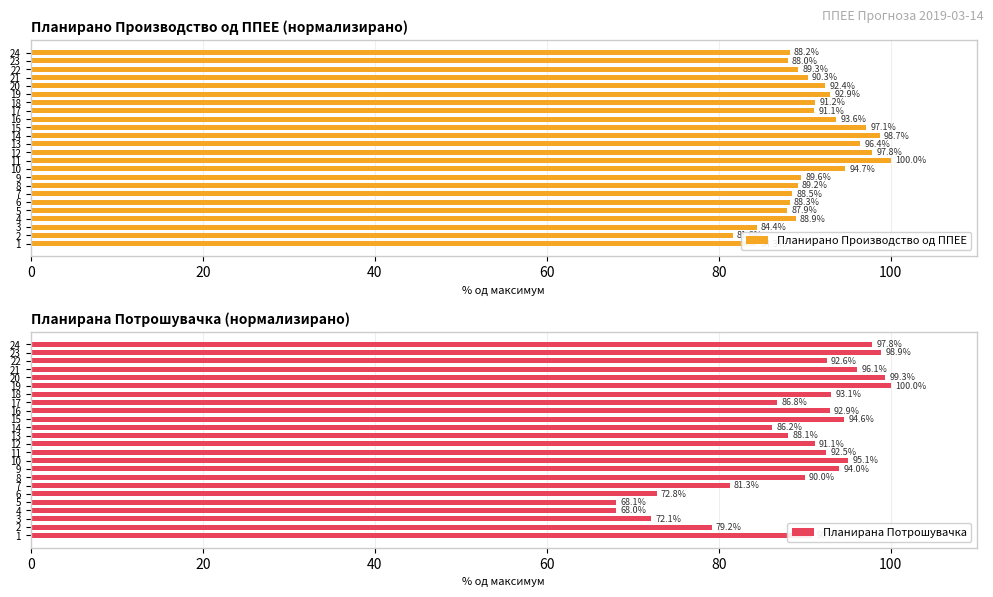

At which label does Планирано Производство од ППЕЕ reach its peak?

11